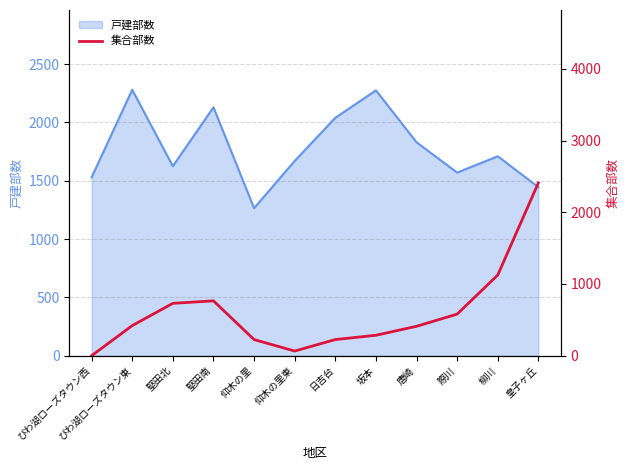

What is the maximum value shown in the chart?

2410